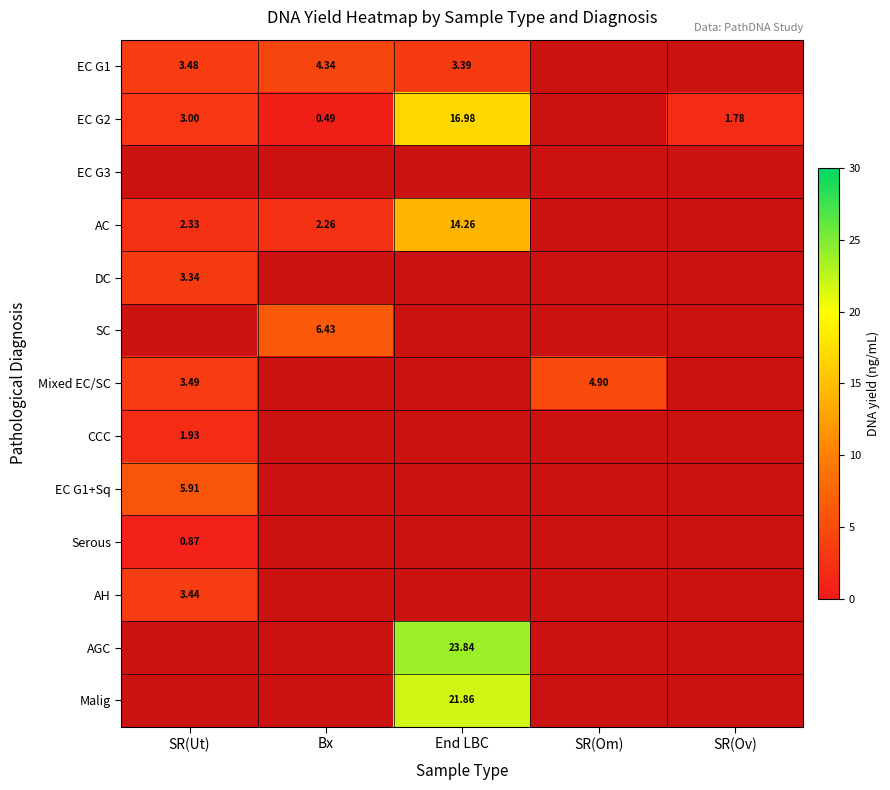

The SC series shows 6.4 at Bx. True or false?

True